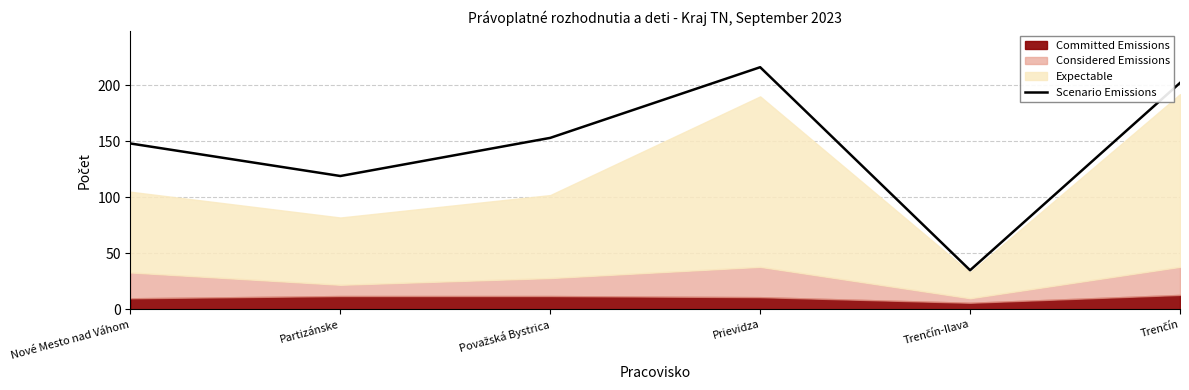

What is the sum of all values?

873